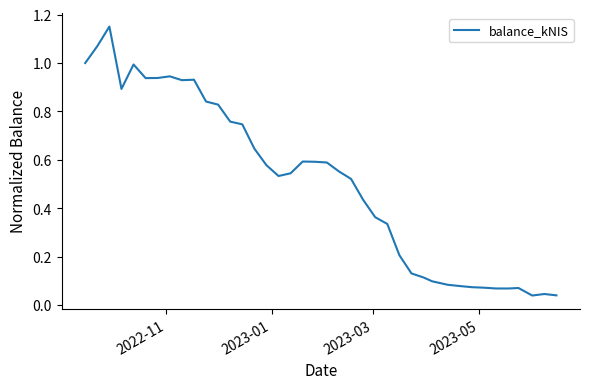

How many lines are shown in the chart?

1